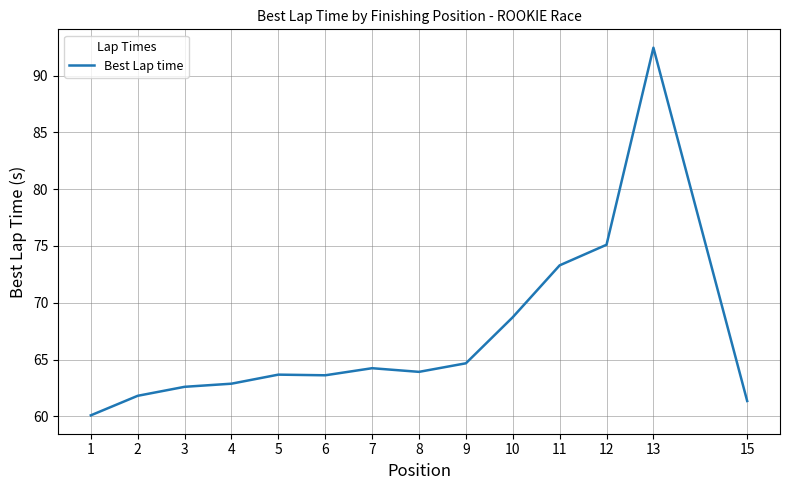

The chart shows a value of 61.8 at 2. True or false?

True